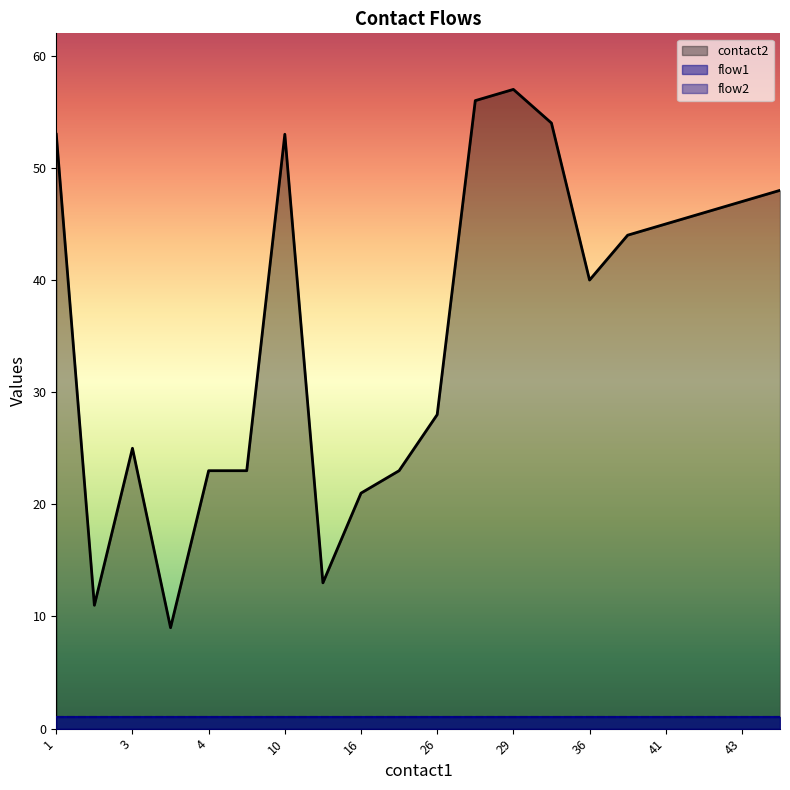

How many lines are shown in the chart?

3